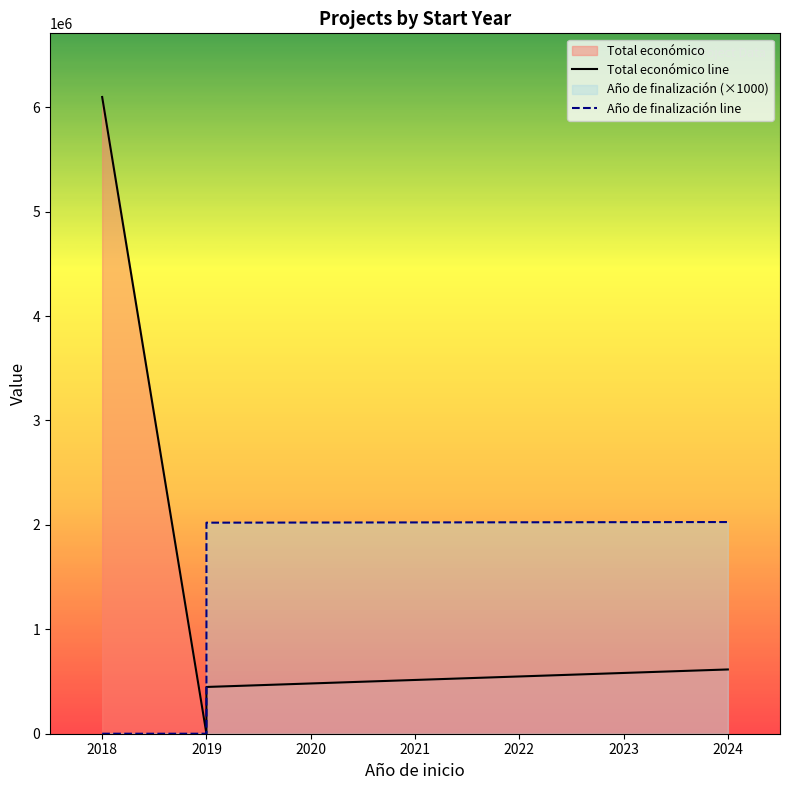

True or false: Año de finalización line and Total económico line cross at least once.

False